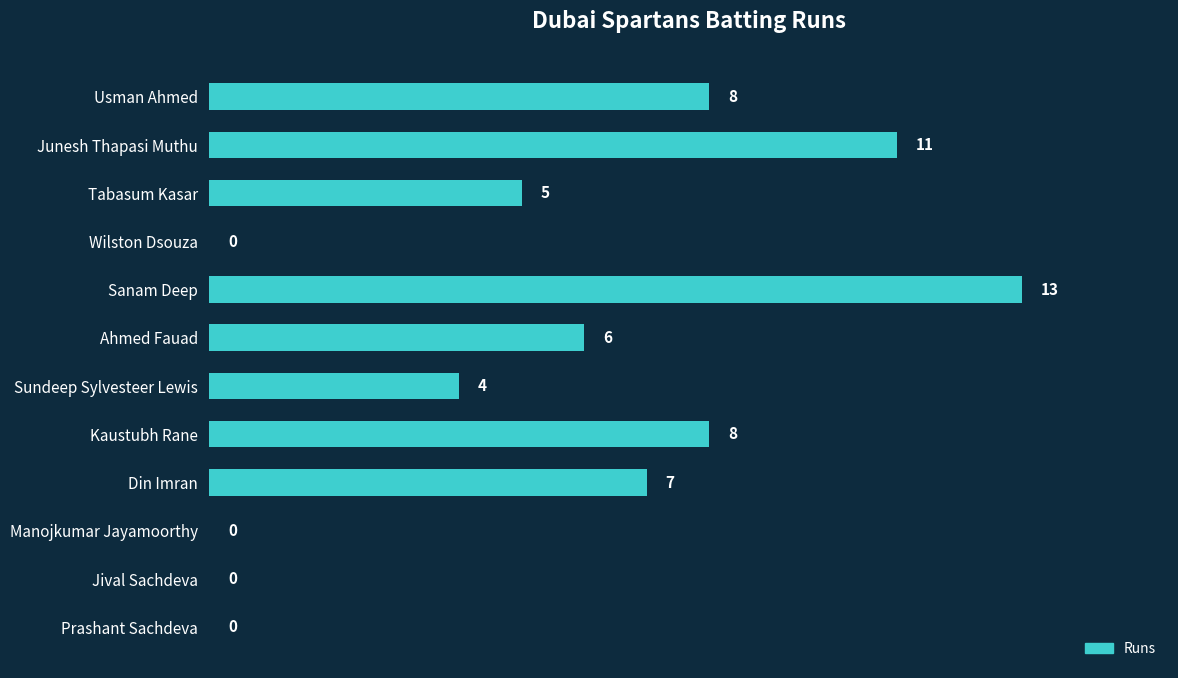

Reading top to bottom, what are all the values shown in this chart?

Usman Ahmed=8	Junesh Thapasi Muthu=11	Tabasum Kasar=5	Wilston Dsouza=0	Sanam Deep=13	Ahmed Fauad=6	Sundeep Sylvesteer Lewis=4	Kaustubh Rane=8	Din Imran=7	Manojkumar Jayamoorthy=0	Jival Sachdeva=0	Prashant Sachdeva=0